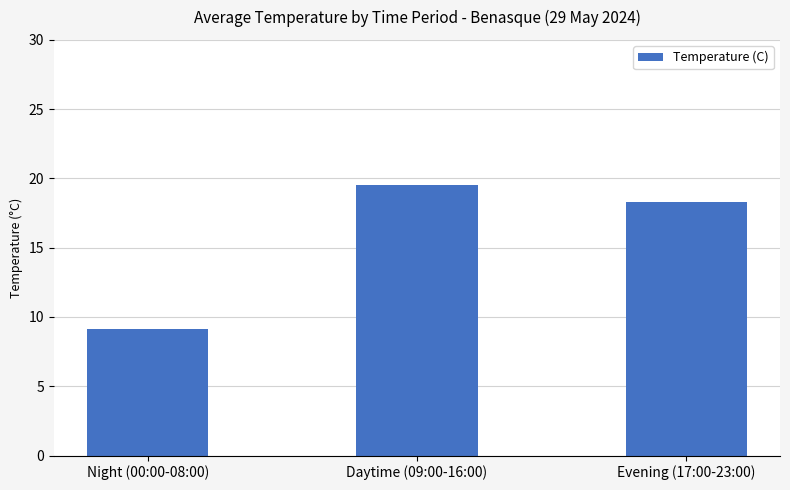

How many distinct data groups are displayed?

1